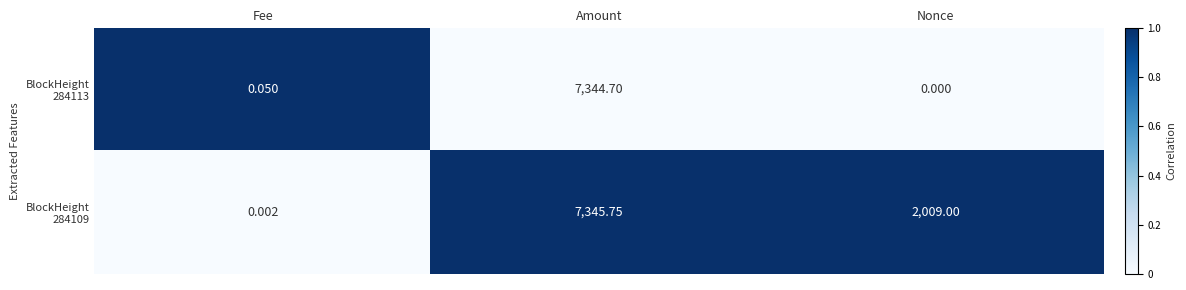

At which category is the sum across all series the highest?

Amount